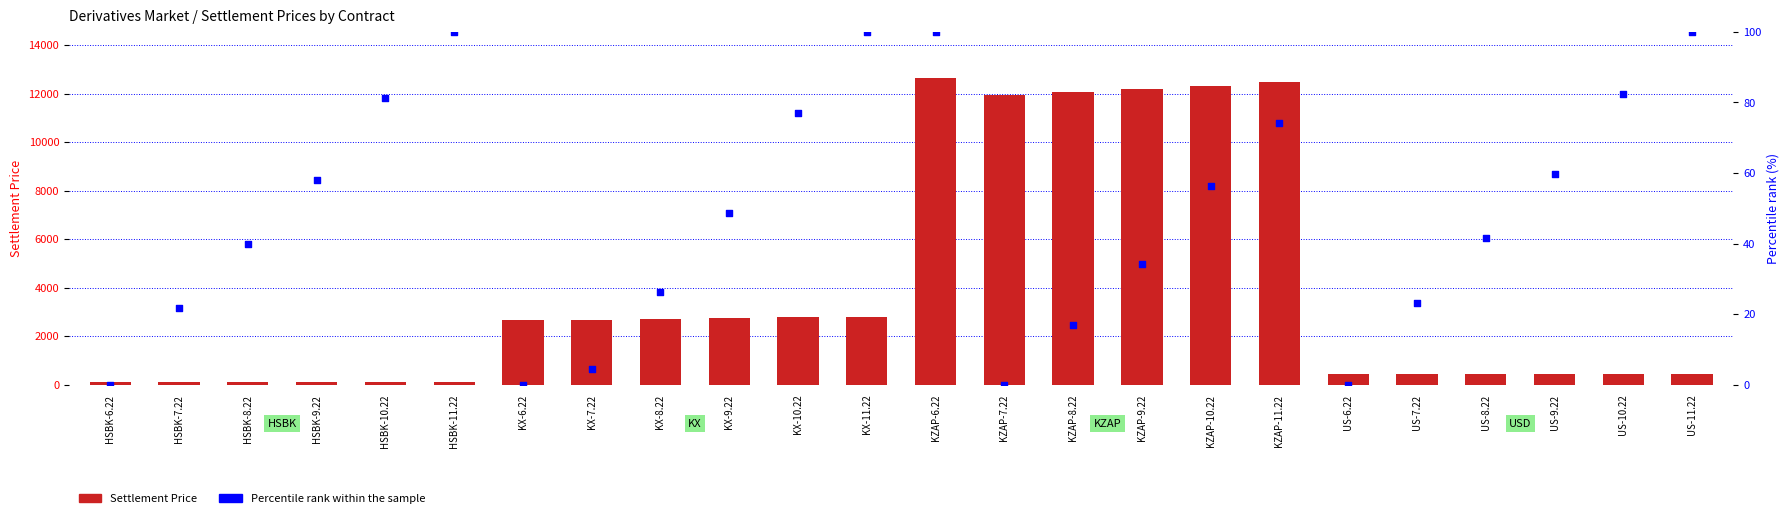

Is the value of Percentile rank within the sample at KZAP-7.22 greater than the value of Settlement Price at HSBK-7.22?

No